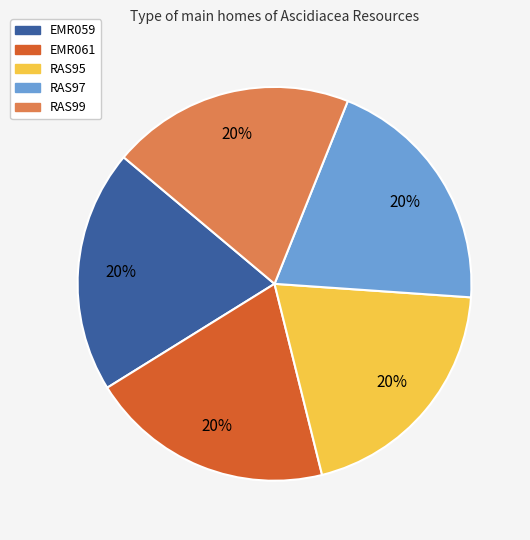

Count the number of slices in the pie.

5